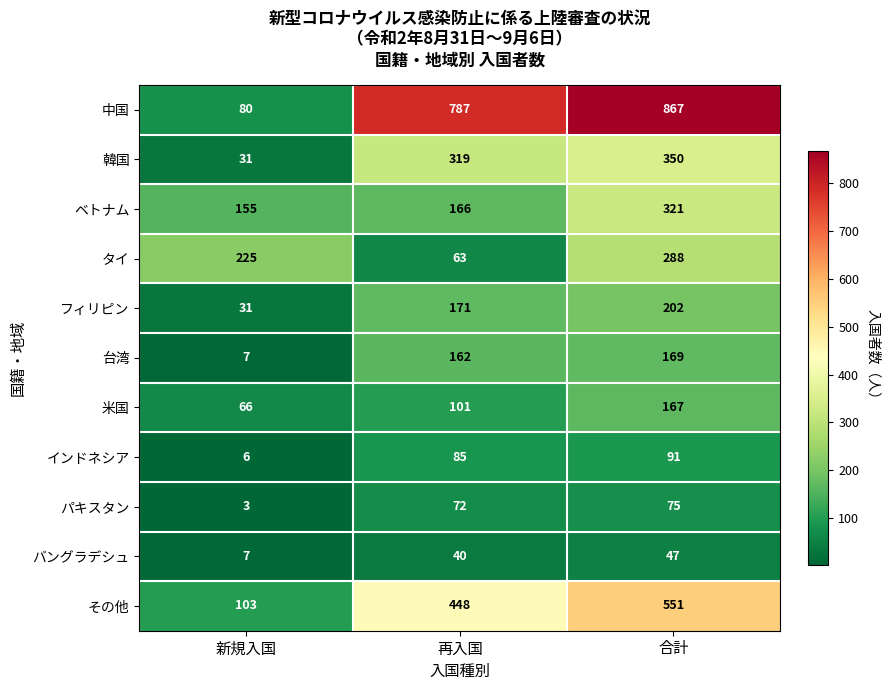

Which category has the lowest value across all series?

新規入国